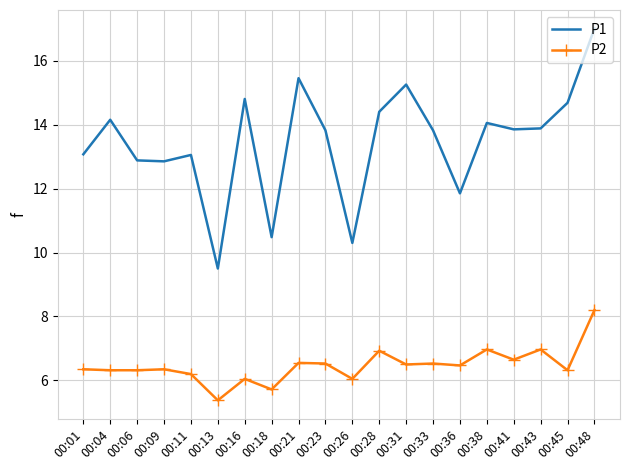

Which series changed the most between 00:31 and 00:41?

P1